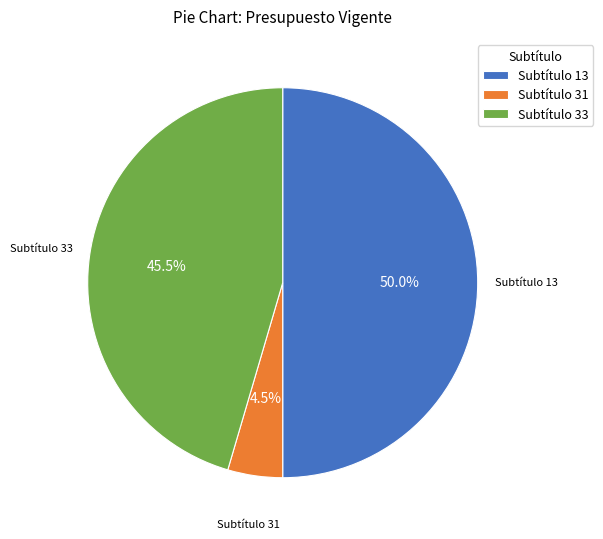

How many segments does this pie chart have?

3